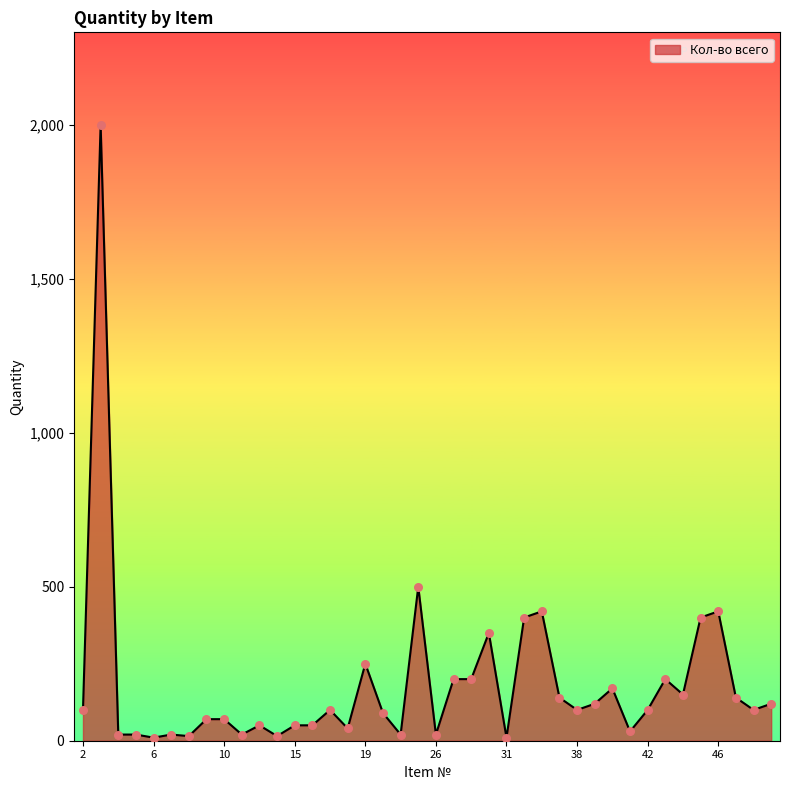

What is the difference between the maximum and minimum values?

1990